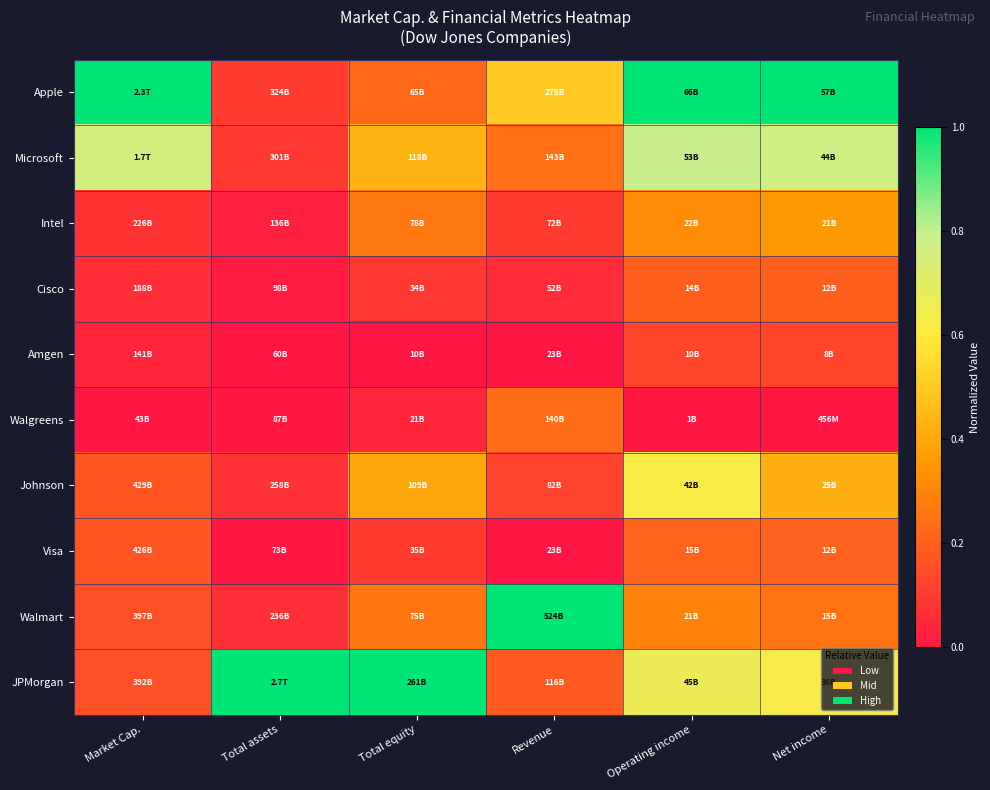

Reading left to right, what are all the values shown in this chart?

Apple: Market Cap.=1.0	Total assets=0.1	Total equity=0.2	Revenue=0.5	Operating income=1.0	Net income=1.0
Microsoft: Market Cap.=0.8	Total assets=0.1	Total equity=0.4	Revenue=0.2	Operating income=0.8	Net income=0.8
Intel: Market Cap.=0.1	Total assets=0.0	Total equity=0.3	Revenue=0.1	Operating income=0.3	Net income=0.4
Cisco: Market Cap.=0.1	Total assets=0.0	Total equity=0.1	Revenue=0.1	Operating income=0.2	Net income=0.2
Amgen: Market Cap.=0.0	Total assets=0.0	Total equity=0.0	Revenue=0.0	Operating income=0.1	Net income=0.1
Walgreens: Market Cap.=0.0	Total assets=0.0	Total equity=0.0	Revenue=0.2	Operating income=0.0	Net income=0.0
Johnson: Market Cap.=0.2	Total assets=0.1	Total equity=0.4	Revenue=0.1	Operating income=0.6	Net income=0.4
Visa: Market Cap.=0.2	Total assets=0.0	Total equity=0.1	Revenue=0.0	Operating income=0.2	Net income=0.2
Walmart: Market Cap.=0.2	Total assets=0.1	Total equity=0.3	Revenue=1.0	Operating income=0.3	Net income=0.3
JPMorgan: Market Cap.=0.2	Total assets=1.0	Total equity=1.0	Revenue=0.2	Operating income=0.7	Net income=0.6